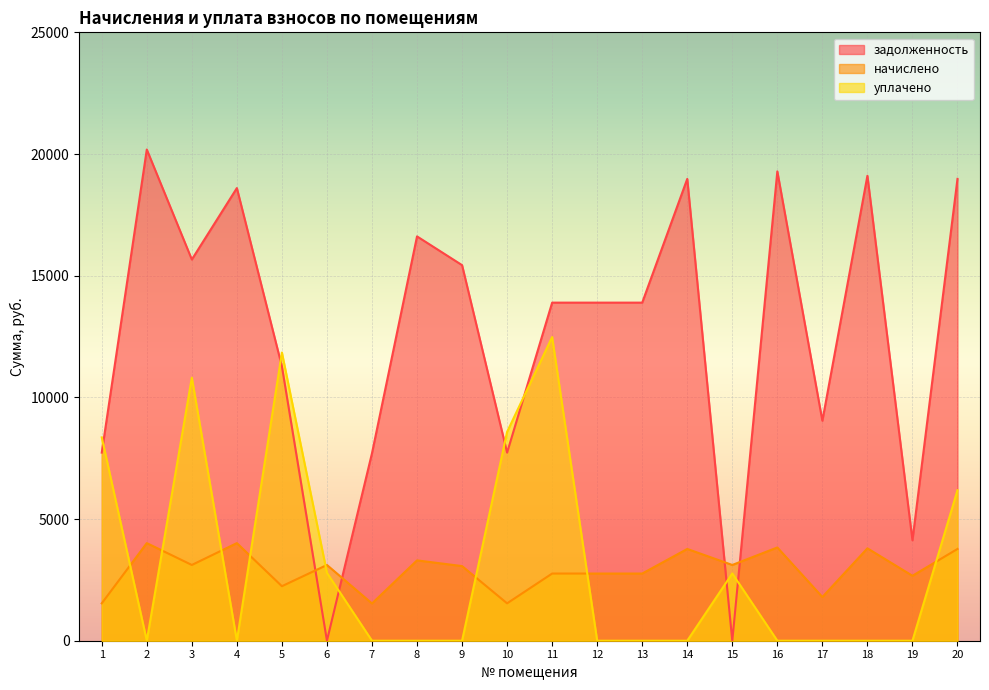

How many intersections are there between задолженность and начислено?

4